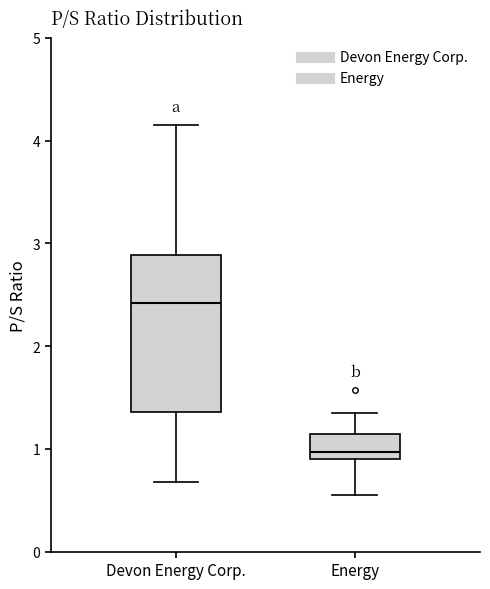

Which box is the tallest, from its lower edge to its upper edge?

Devon Energy Corp.